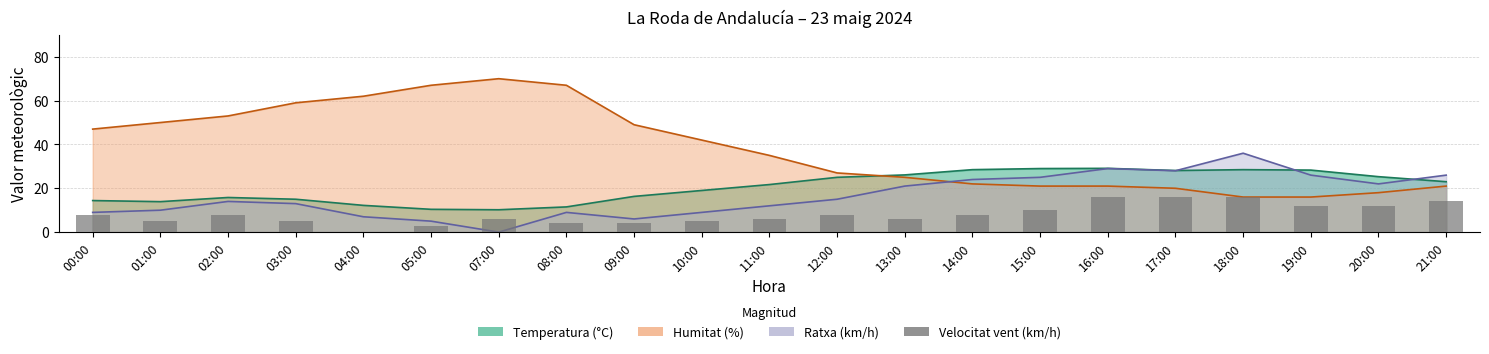

Which has a higher value, 03:00 or 13:00?

13:00